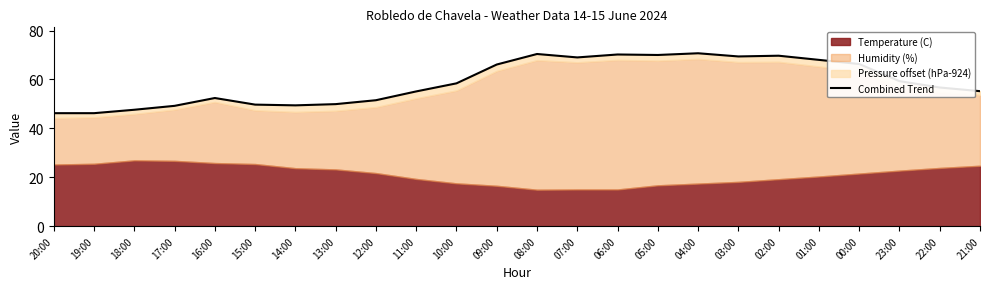

What is the difference between the second highest and second lowest values?

24.2